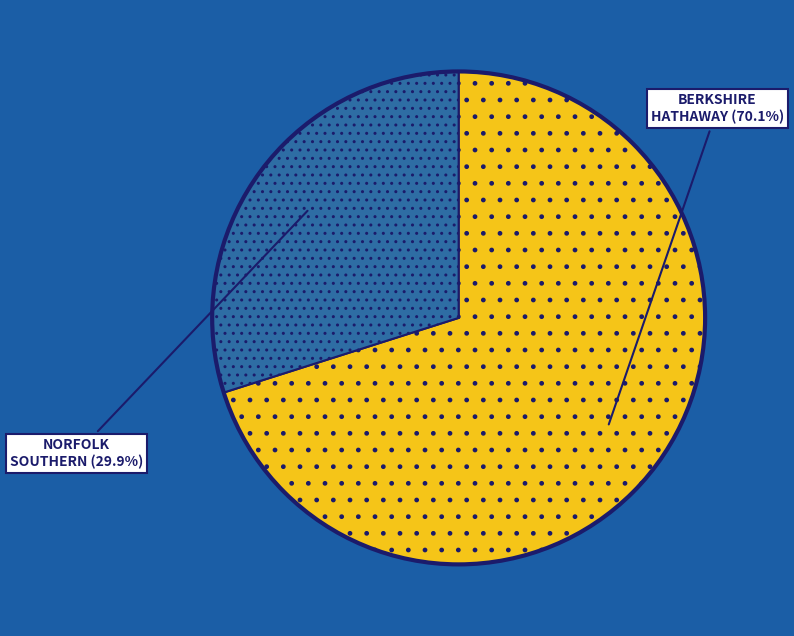

Is there a majority slice in this chart?

Yes